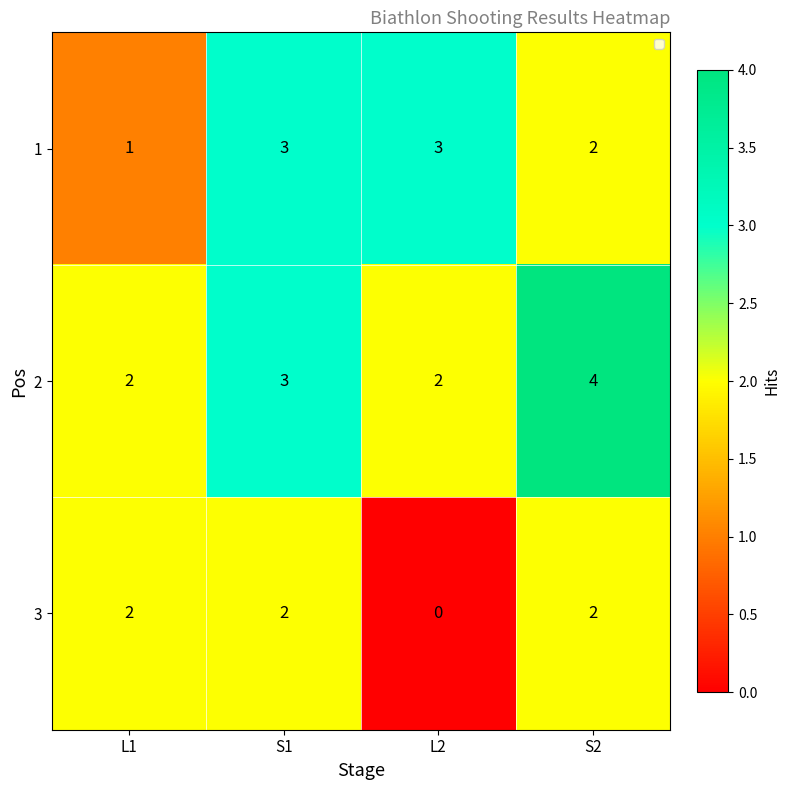

Reading left to right, extract all data points from this chart.

1: L1=1	S1=3	L2=3	S2=2
2: L1=2	S1=3	L2=2	S2=4
3: L1=2	S1=2	L2=0	S2=2